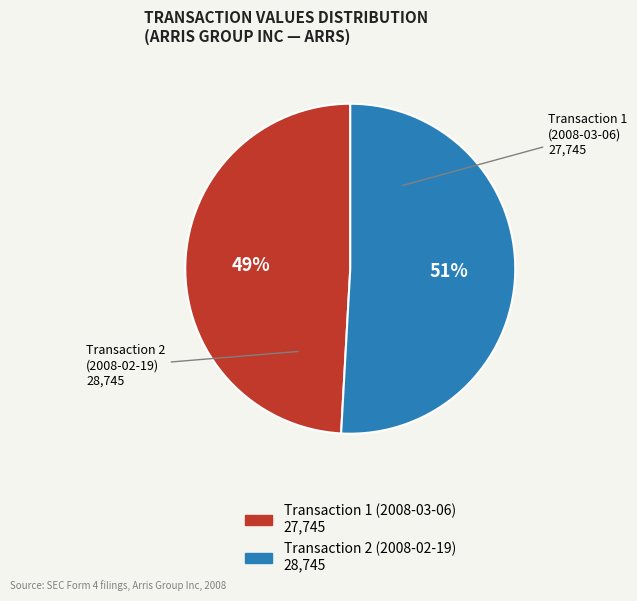

To the nearest percent, what is the average slice percentage?

50%